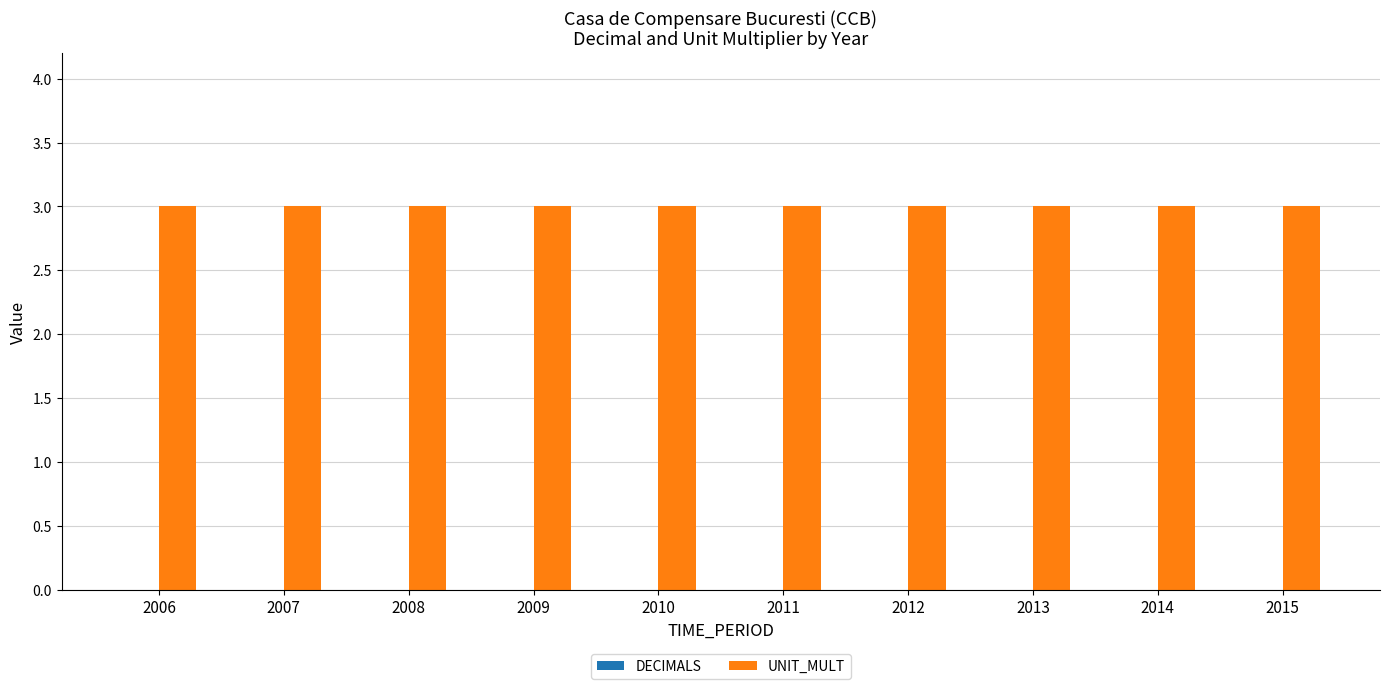

How many bars are there in total?

20